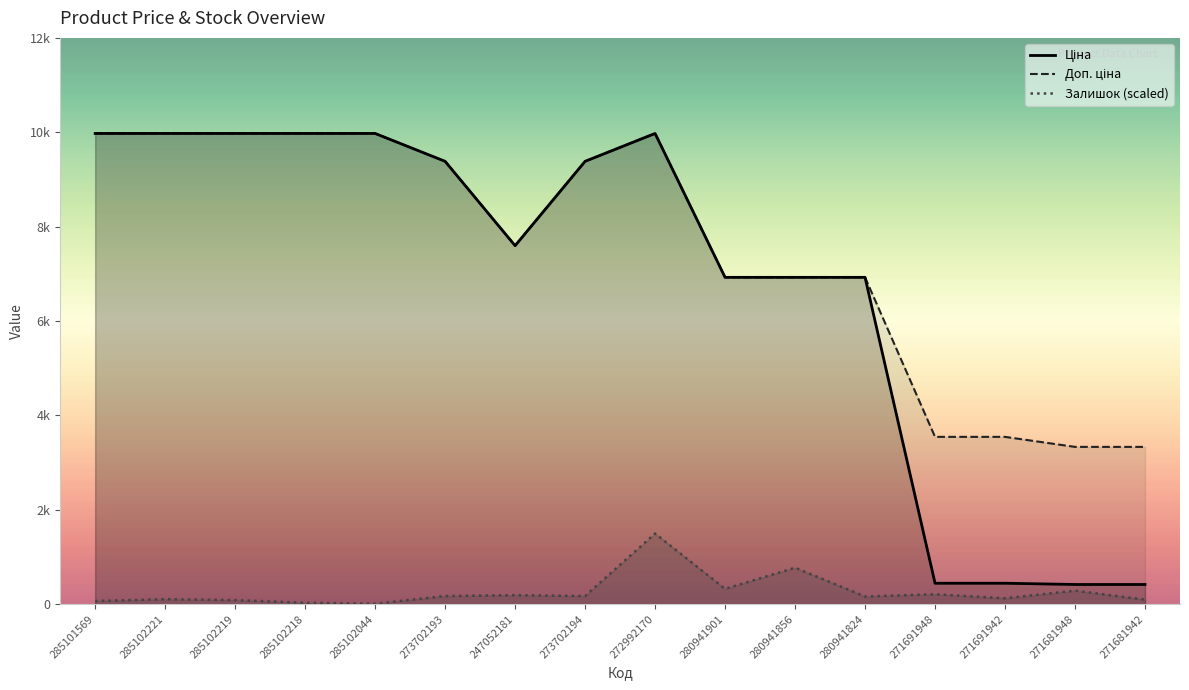

What is the difference between the Ціна values at 285102044 and 273702193?

591.0